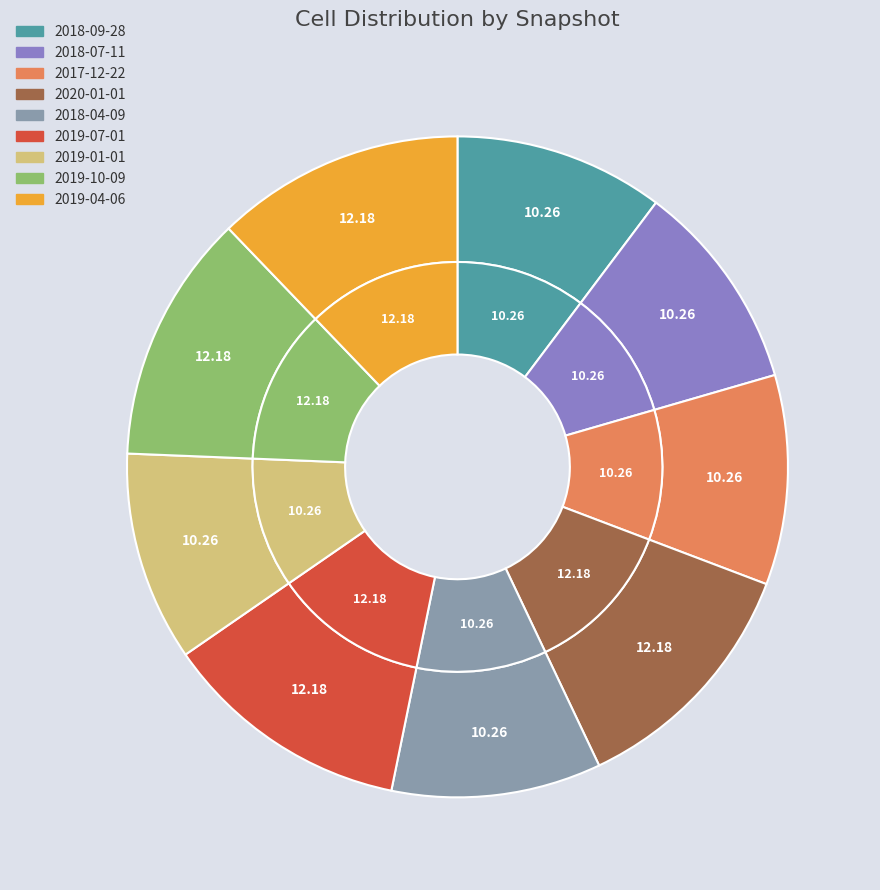

Which slice is the largest?

2020-01-01